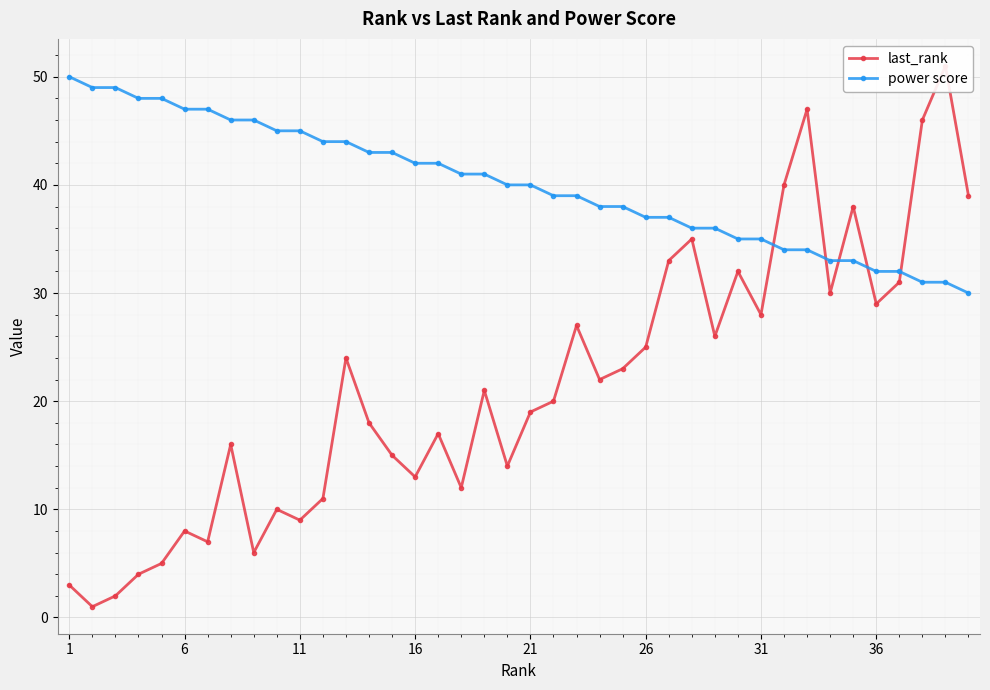

What is the highest value of the power score series?

50